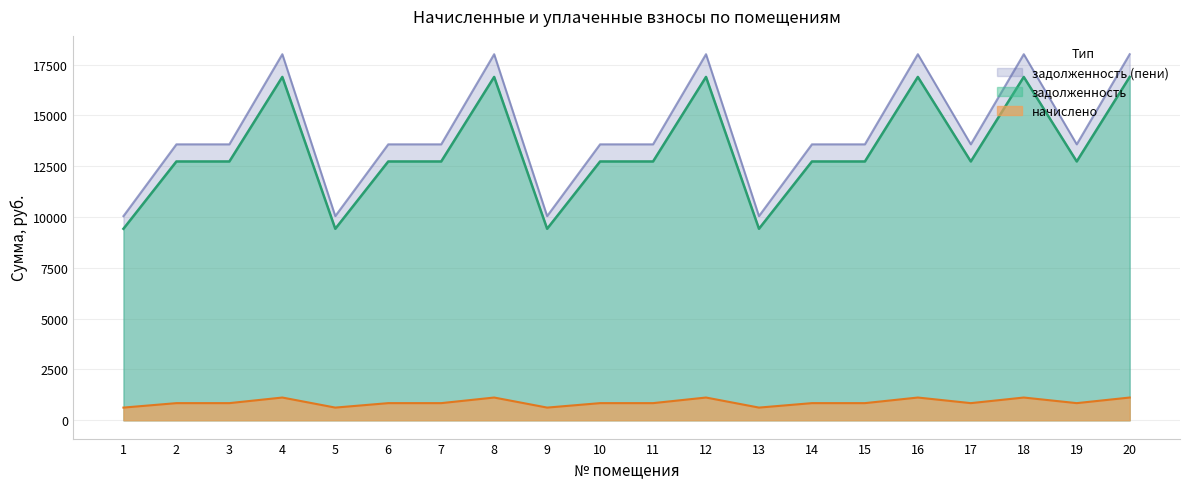

True or false: задолженность (пени) has a value of 18312.5 at 14.

False